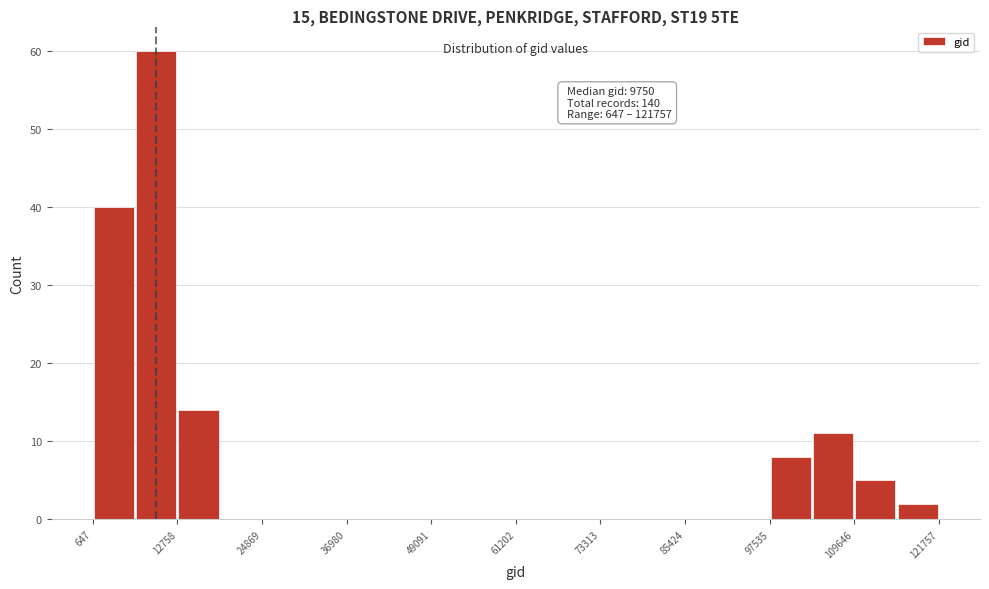

Read against the x-axis, roughly where is the centre of the tallest bar?

10000